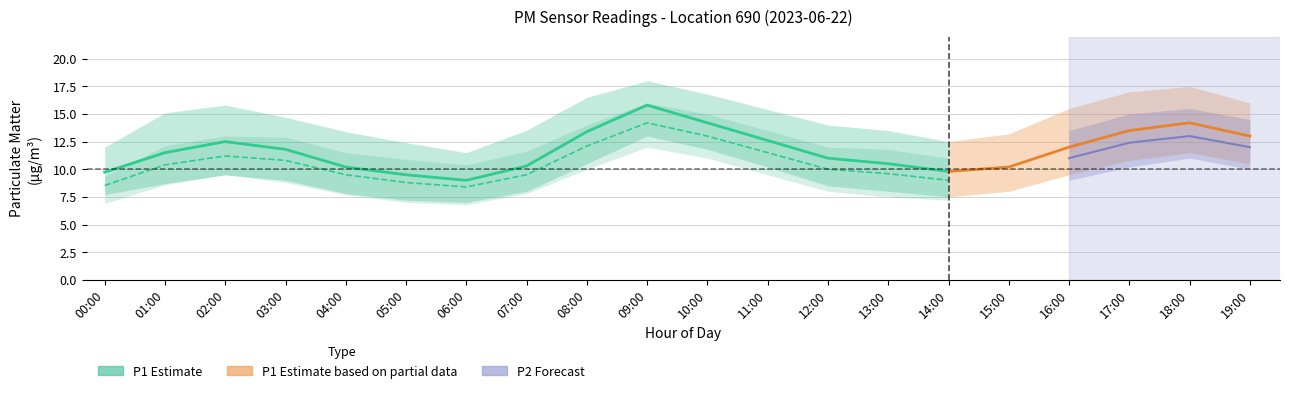

At which category does P2_upper reach its first local valley?

06:00